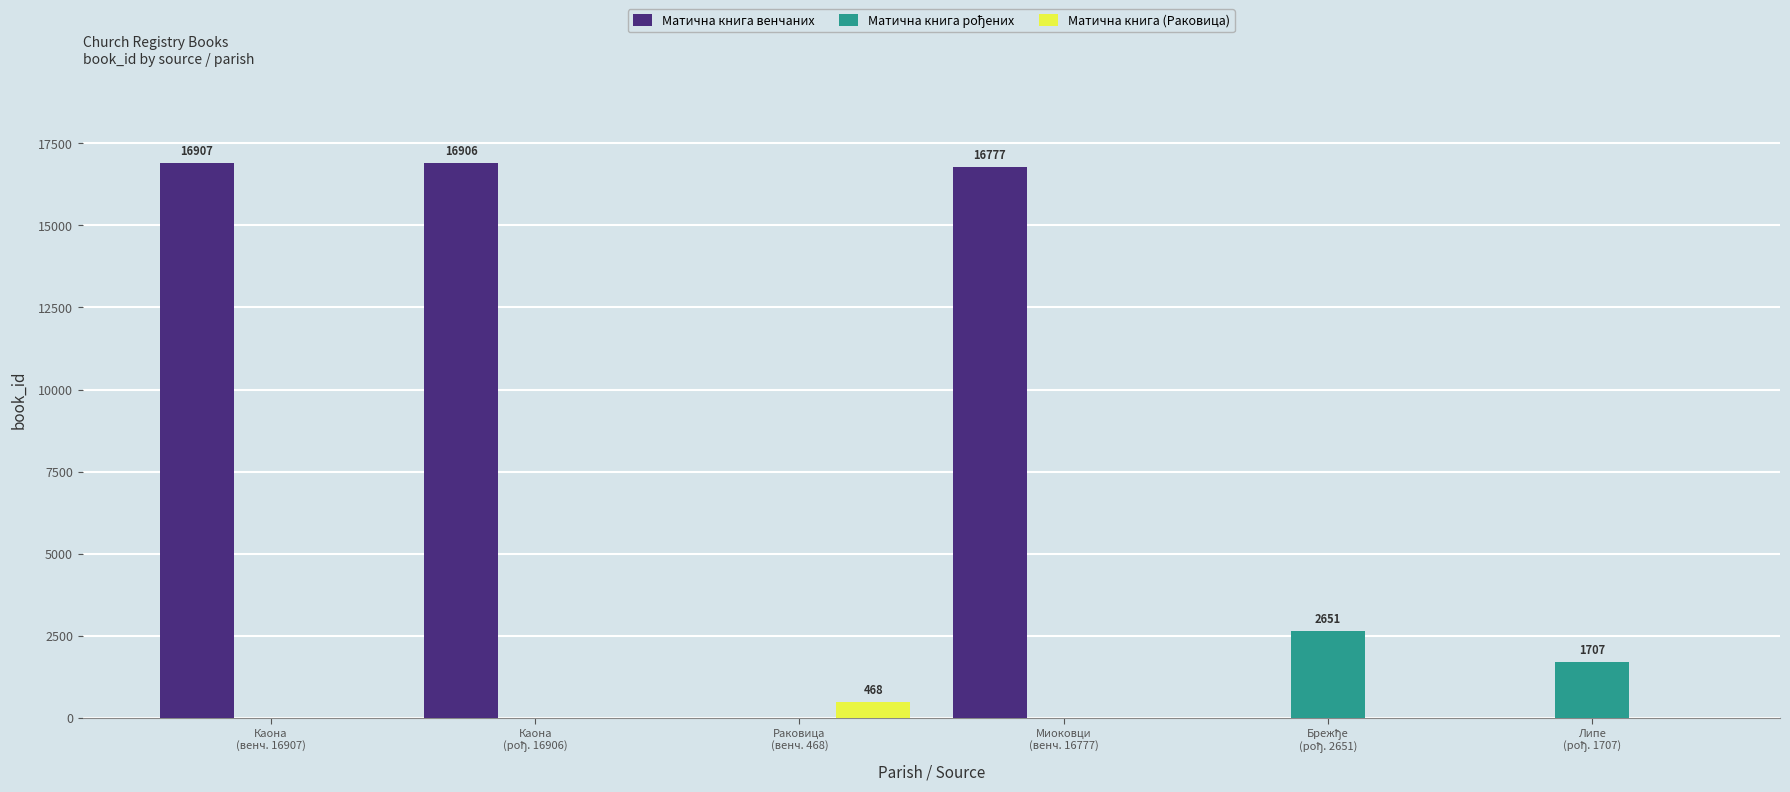

How many values in the Матична книга (Раковица) series exceed 0?

1